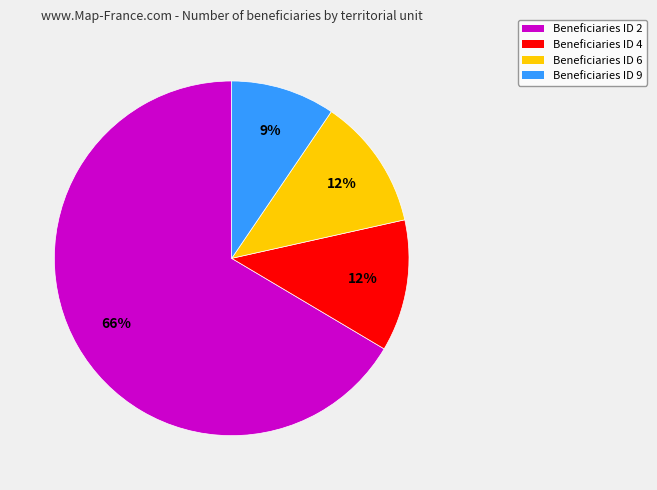

How many slices are in this pie chart?

4